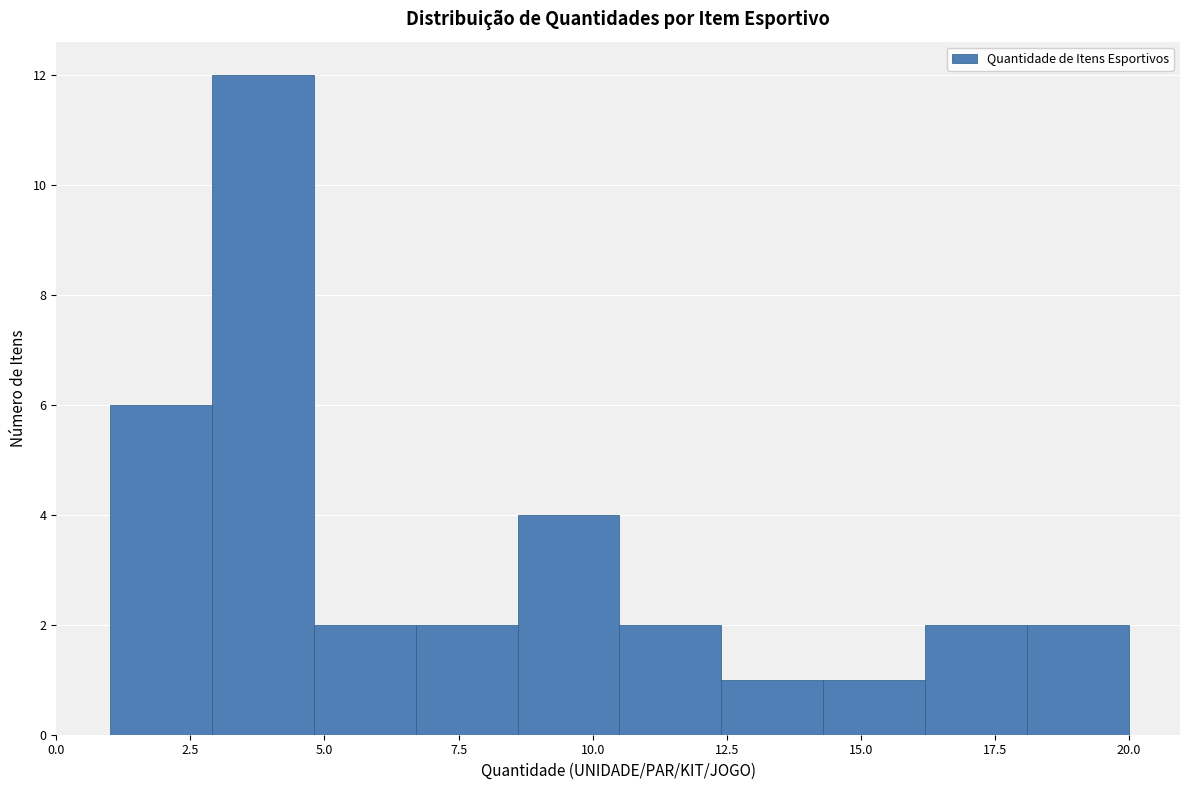

Read against the x-axis, roughly where is the centre of the tallest bar?

4.0